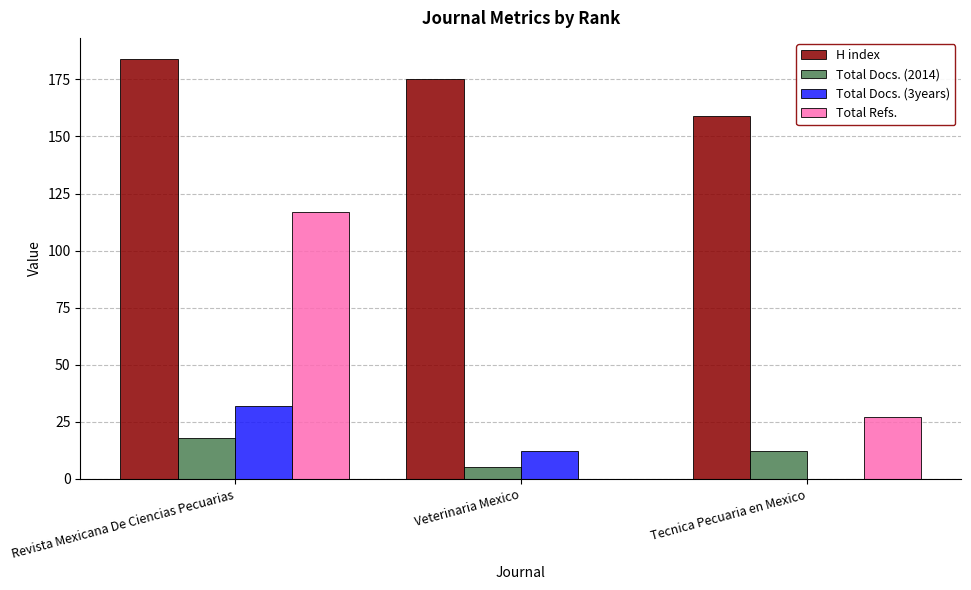

How many data points does each series have?

3